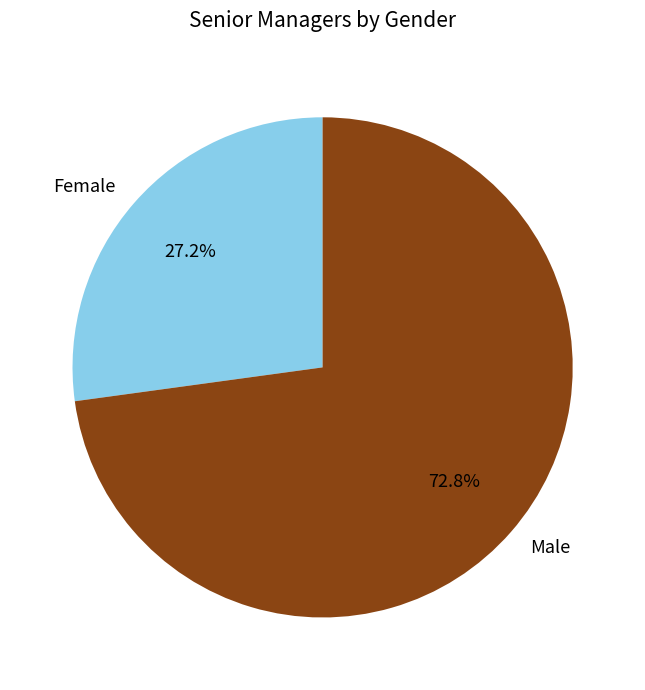

To the nearest percent, what is the difference between the Male and Female slice percentages?

46%